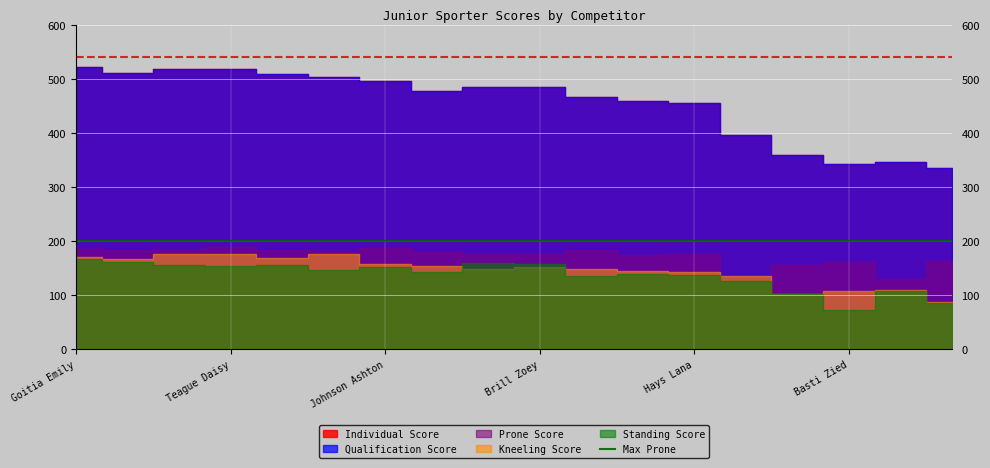

Is it true that Kneeling Score equals 176 at Turner Emily?

True